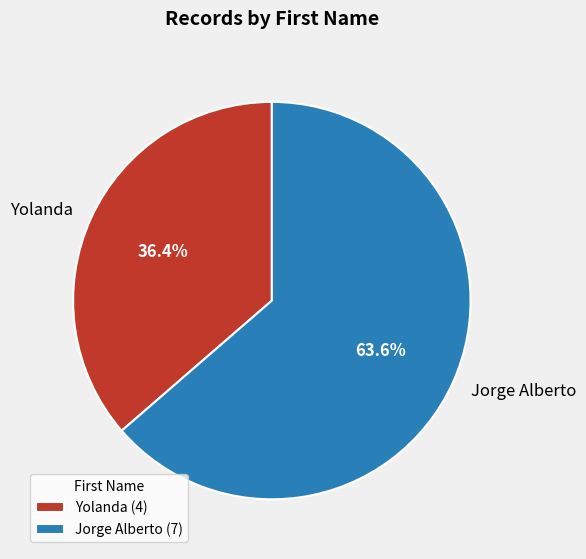

Does Jorge Alberto account for over 50% of the chart?

Yes